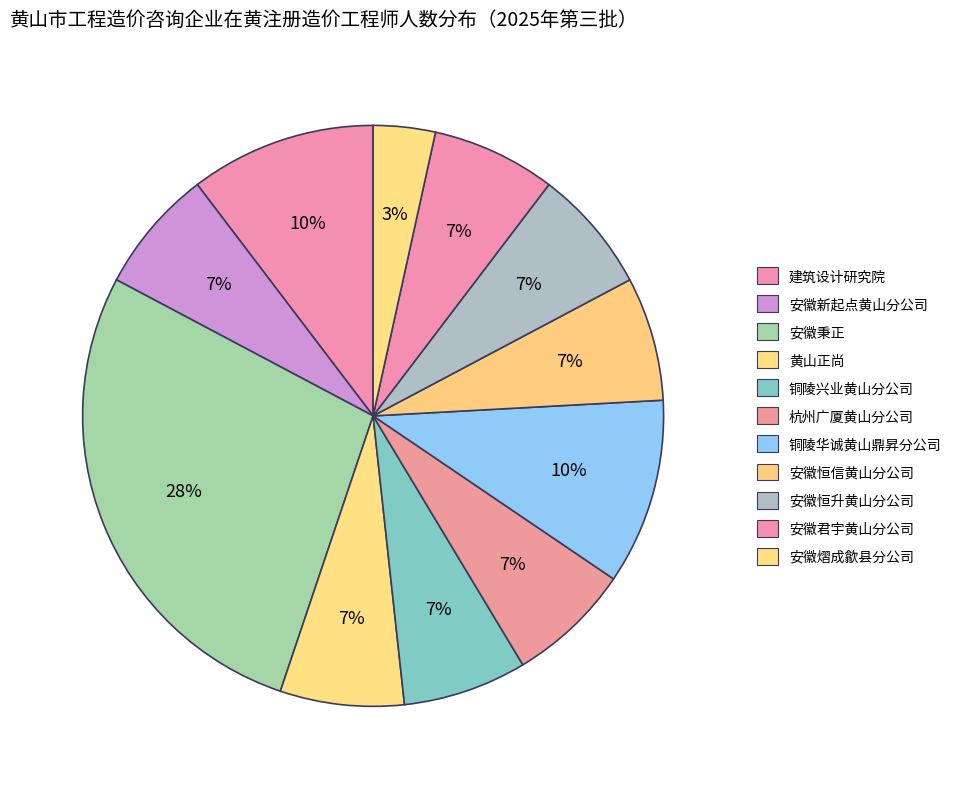

How many slices are in this pie chart?

11